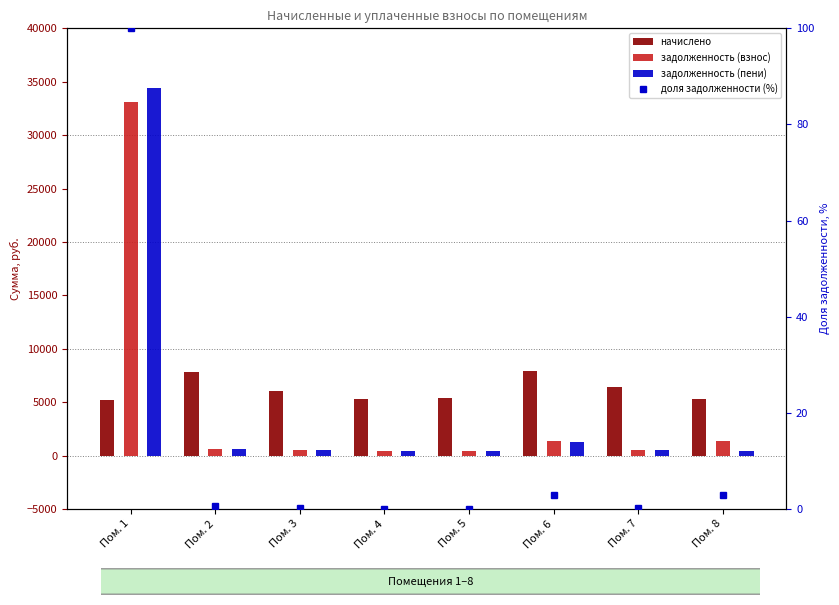

What is the value of the задолженность (пени) bar at the 5th from the left?

448.4